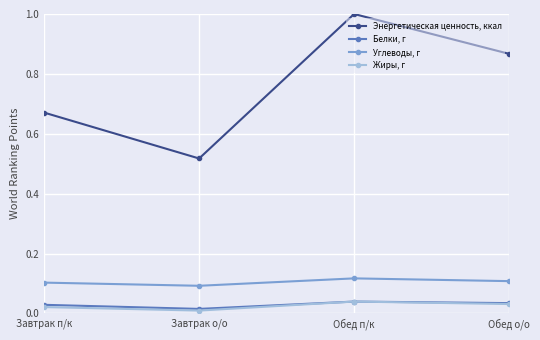

True or false: Углеводы, г has a value of 0.1 at Завтрак п/к.

True